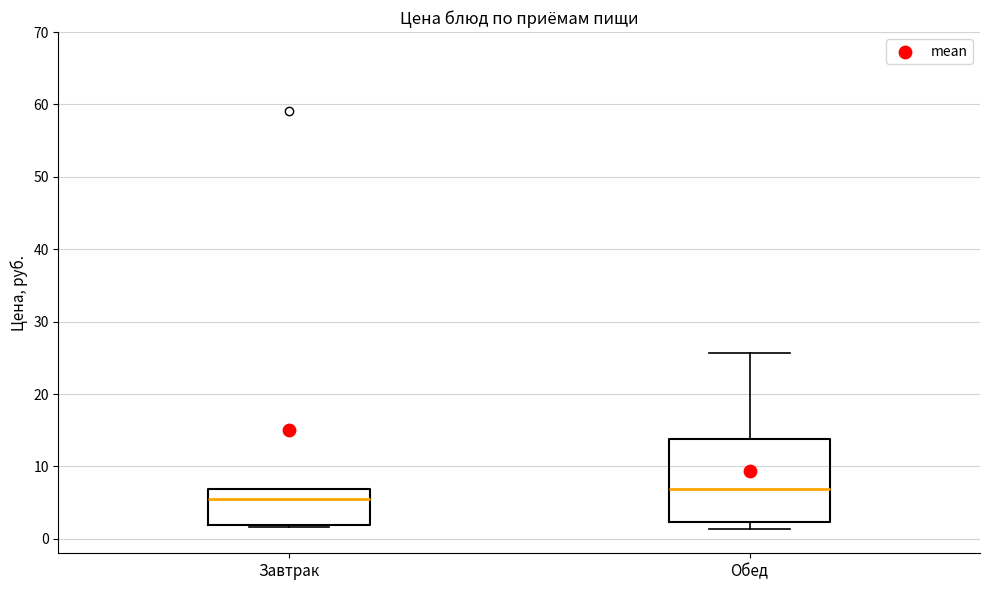

Reading left to right, transcribe this box plot: for each box, give where its median line is, the range the box spans, and where its two whiskers end, as read against the y-axis. The values are not printed on the chart, so give them approximately, as read against the axis.

Завтрак: median 5, box 2 to 7, whiskers 2 (just below the box's lower edge) to 7
Обед: median 7, box 2 to 14, whiskers 1 to 26